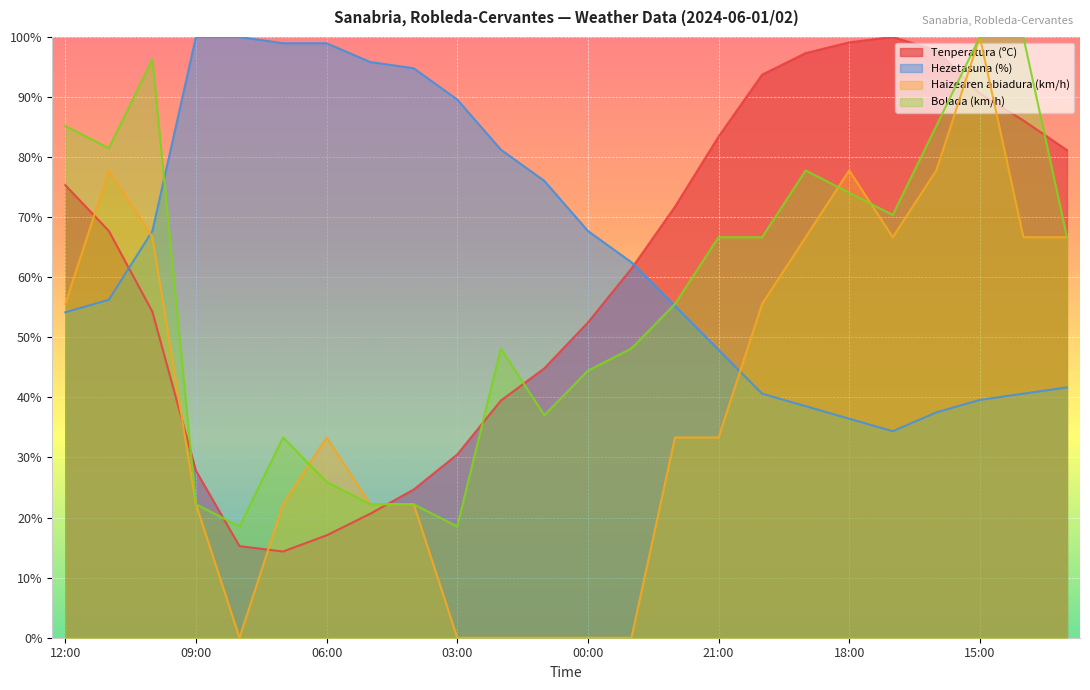

The Bolada (km/h) series shows 66.7 at 13:00. True or false?

True